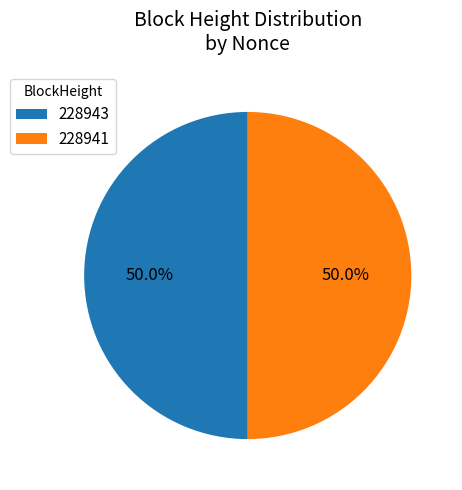

To the nearest percent, what percentage of the pie is 228941?

50%